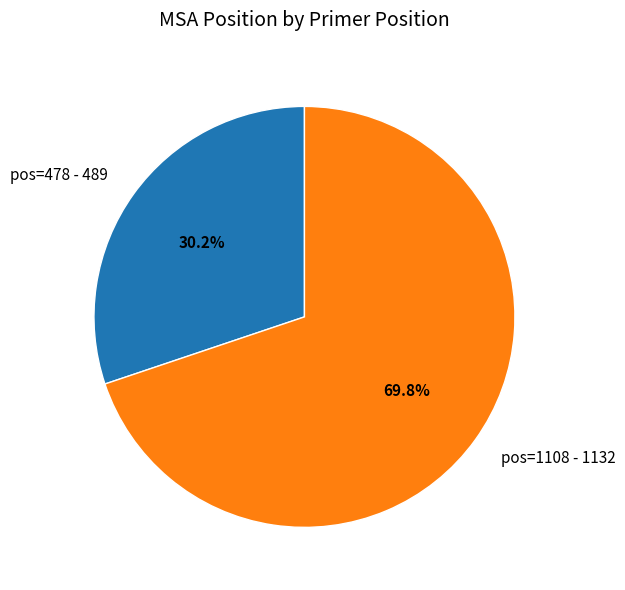

True or false: pos=1108 accounts for 59% of the total.

False